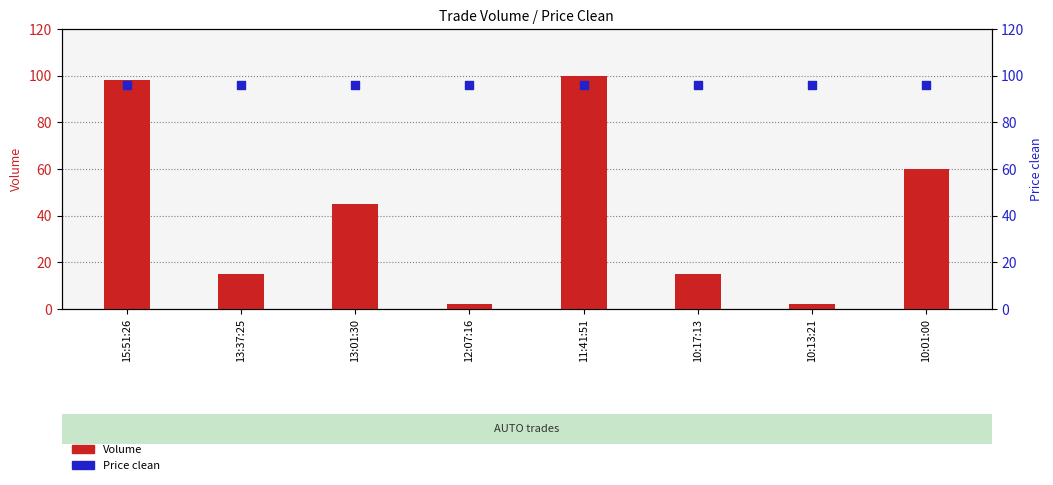

At which category is the sum across all series the highest?

11:41:51